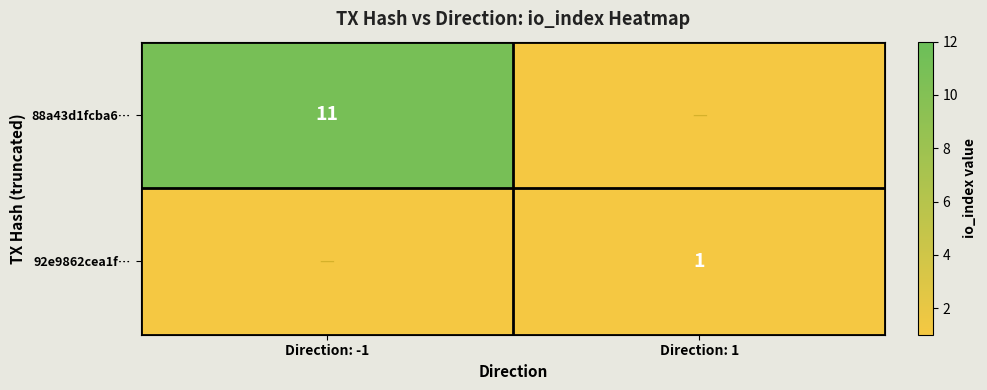

The 88a43d1fcba6… series shows 11 at Direction: -1. True or false?

True